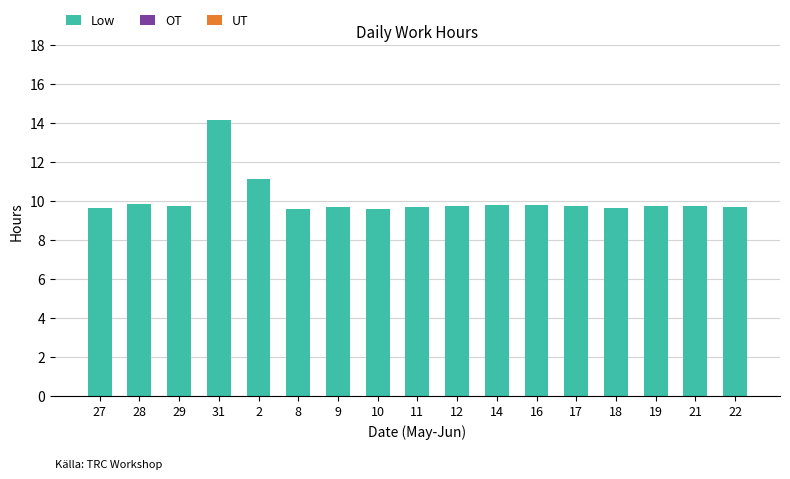

The chart shows a value of 9.8 at 17. True or false?

True